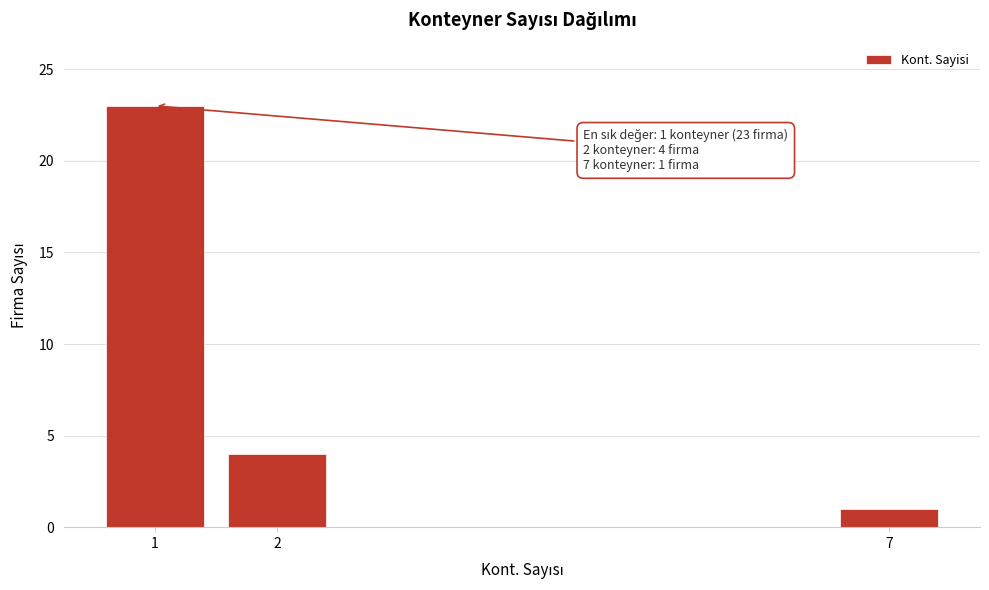

Reading left to right, what are all the values shown in this chart?

23	4	1